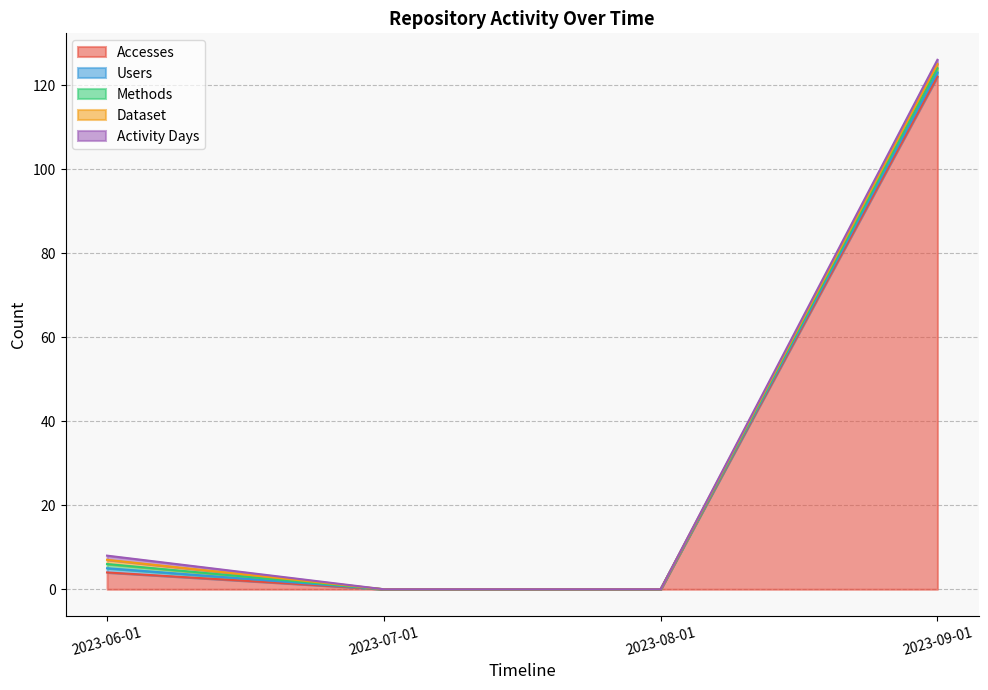

Reading right to left, transcribe all the data shown in this chart.

Accesses: 122	0	0	4
Users: 1	0	0	1
Methods: 1	0	0	1
Dataset: 1	0	0	1
Activity Days: 1	0	0	1